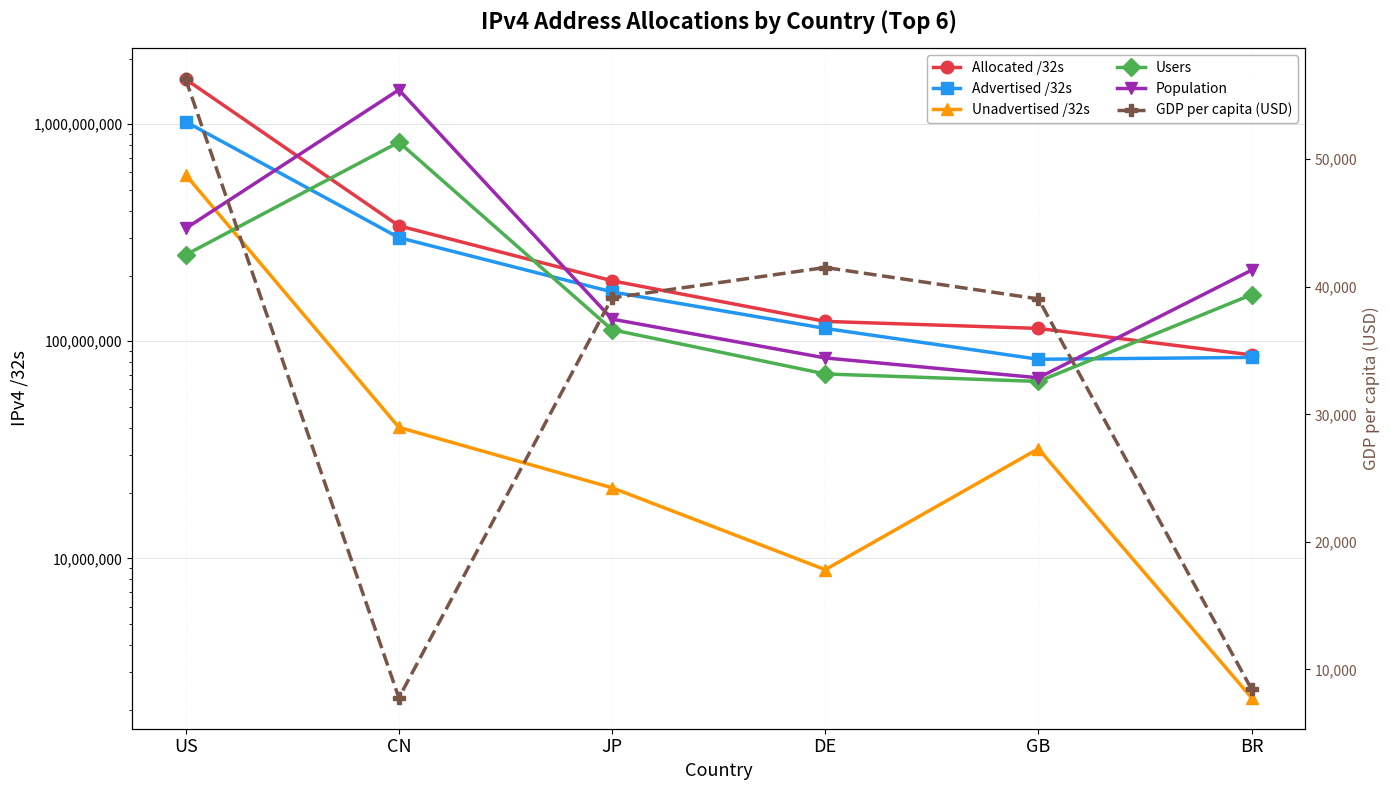

What is the maximum value for Population?

1439323776